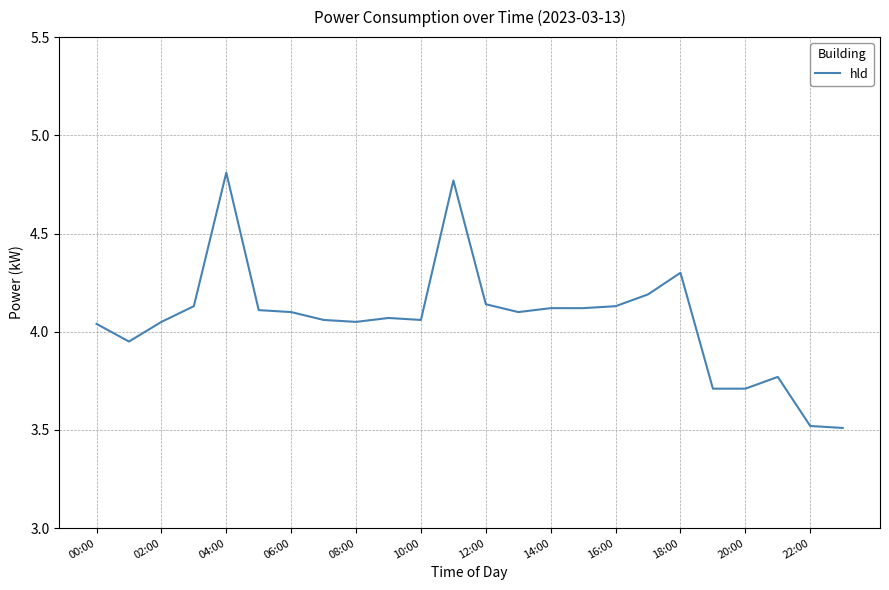

What is the smallest value displayed?

3.5